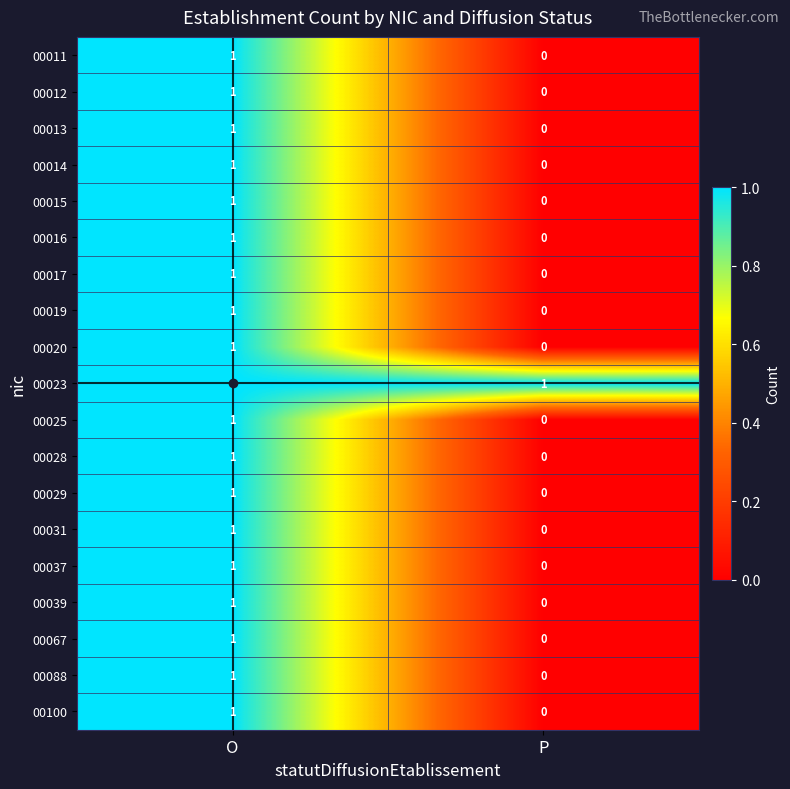

Where is 00017 nearest to the value 0?

P